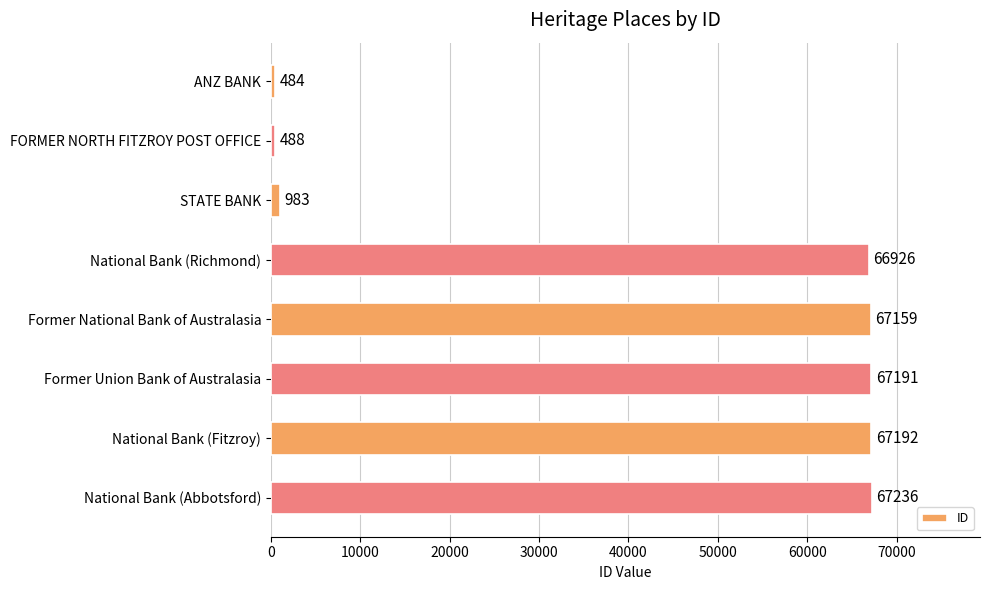

Is it true that the value at National Bank (Fitzroy) is 24169?

False